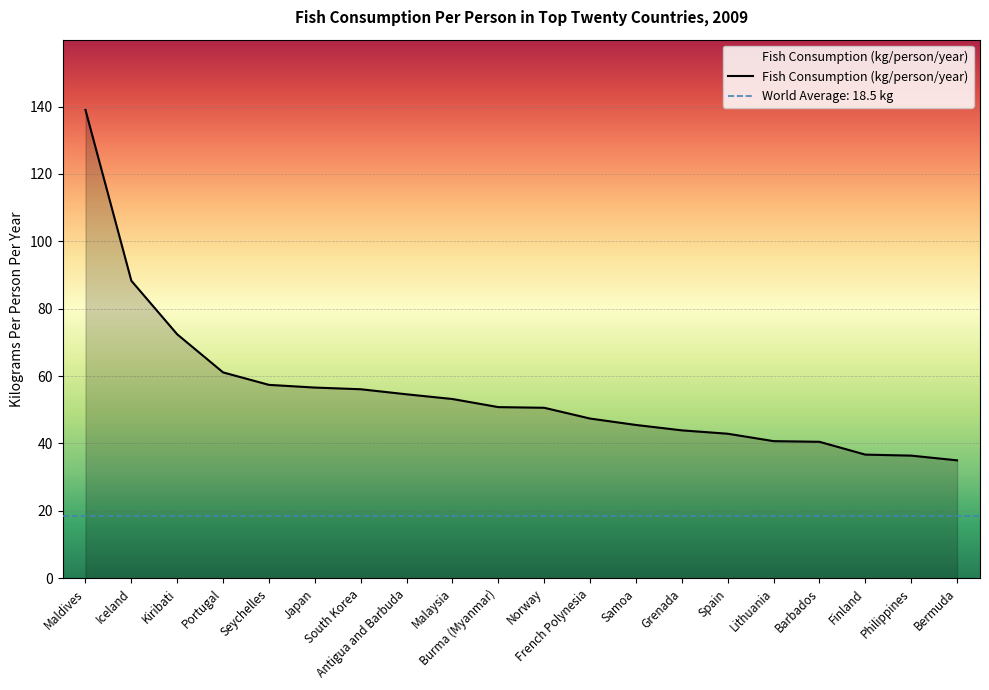

Rank the categories by value from lowest to highest.

Bermuda, Philippines, Finland, Barbados, Lithuania, Spain, Grenada, Samoa, French Polynesia, Norway, Burma (Myanmar), Malaysia, Antigua and Barbuda, South Korea, Japan, Seychelles, Portugal, Kiribati, Iceland, Maldives